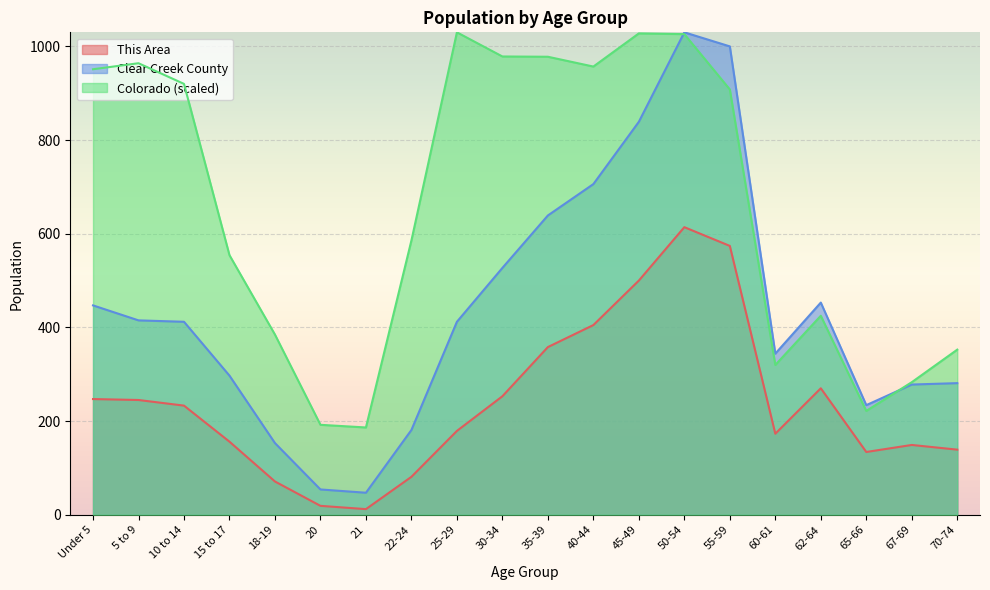

What is the difference between the Clear Creek County values at 30-34 and 35-39?

112.0